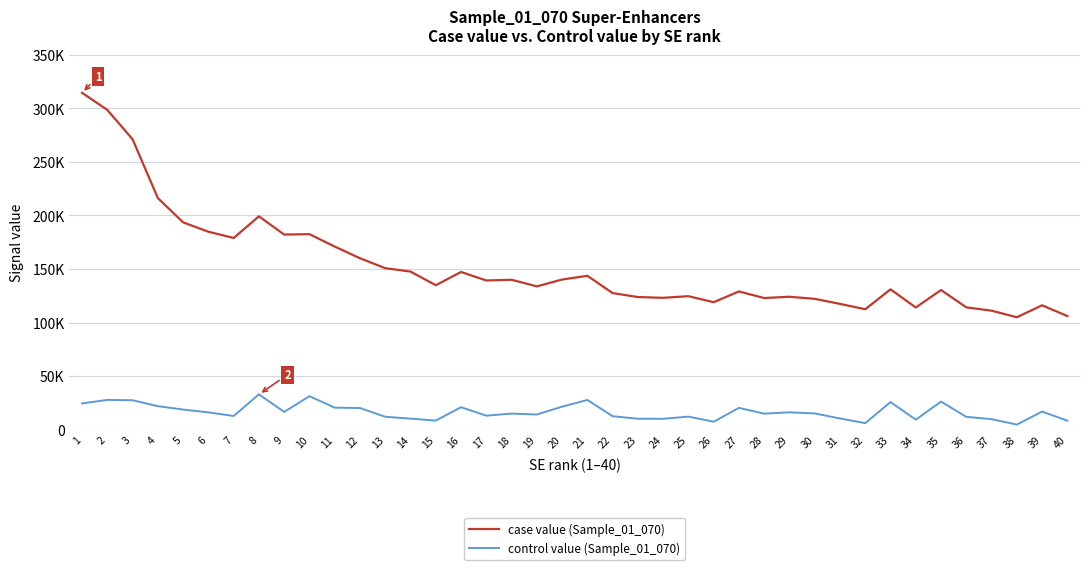

At which label is case value (Sample_01_070) closest to 209621?

4